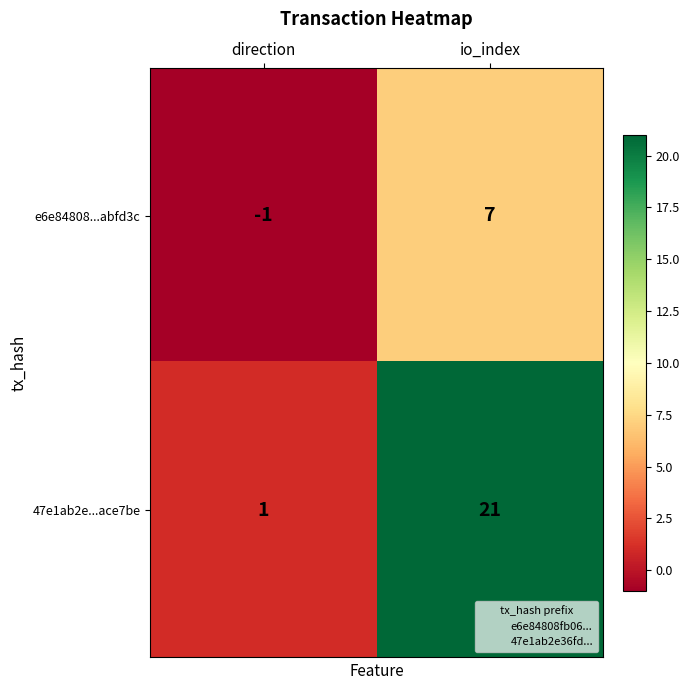

Which series has the widest spread of values?

47e1ab2e...ace7be